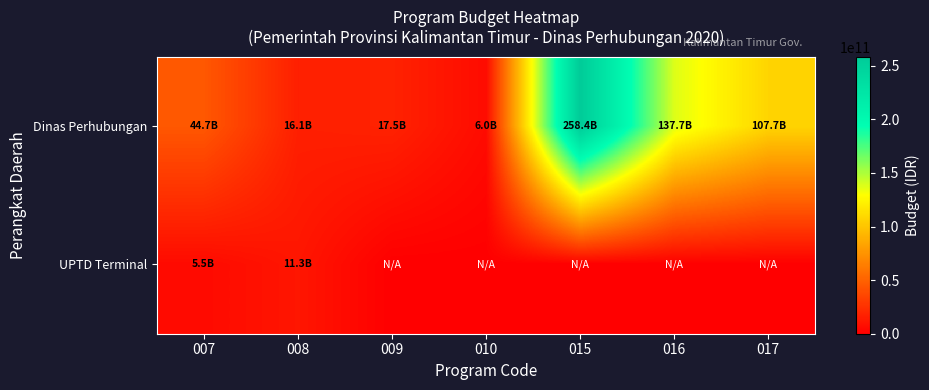

What is the spread (max minus min) of values at 016?

137717636500